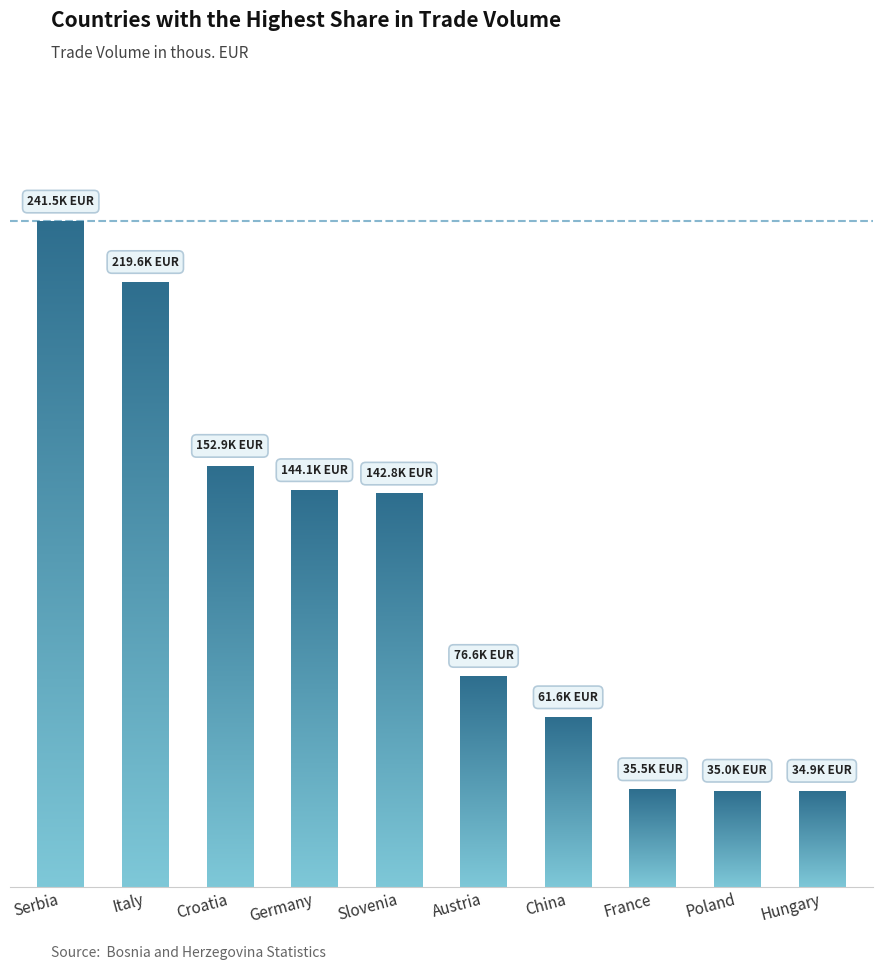

What position from the right is Italy?

9